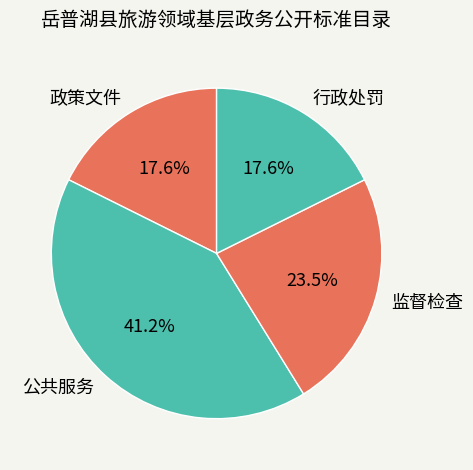

Count the number of slices in the pie.

4